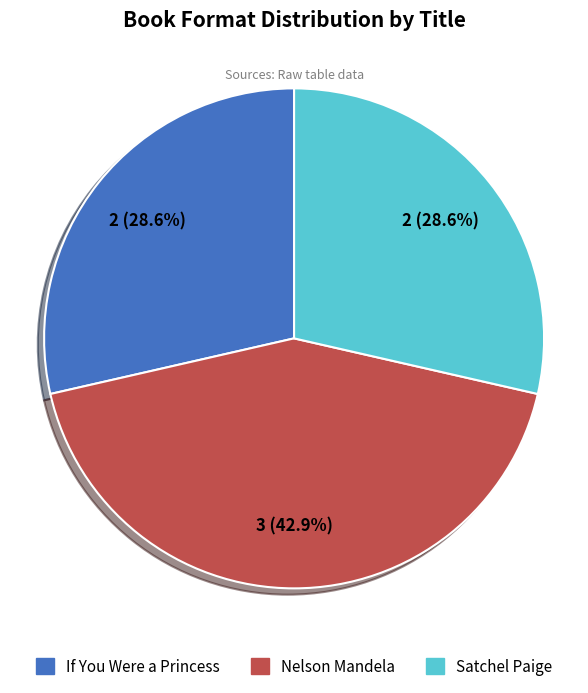

Does any single category account for the majority?

No